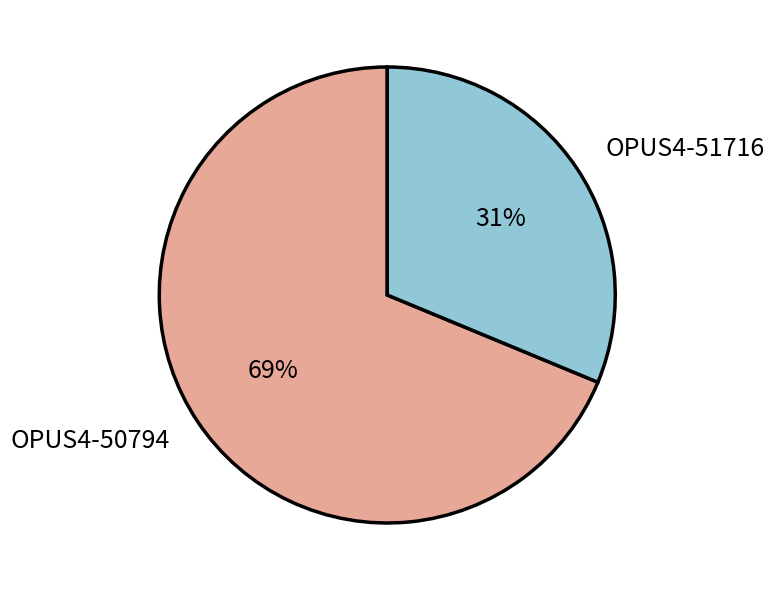

Is it true that OPUS4-50794 is 80% of the pie?

False